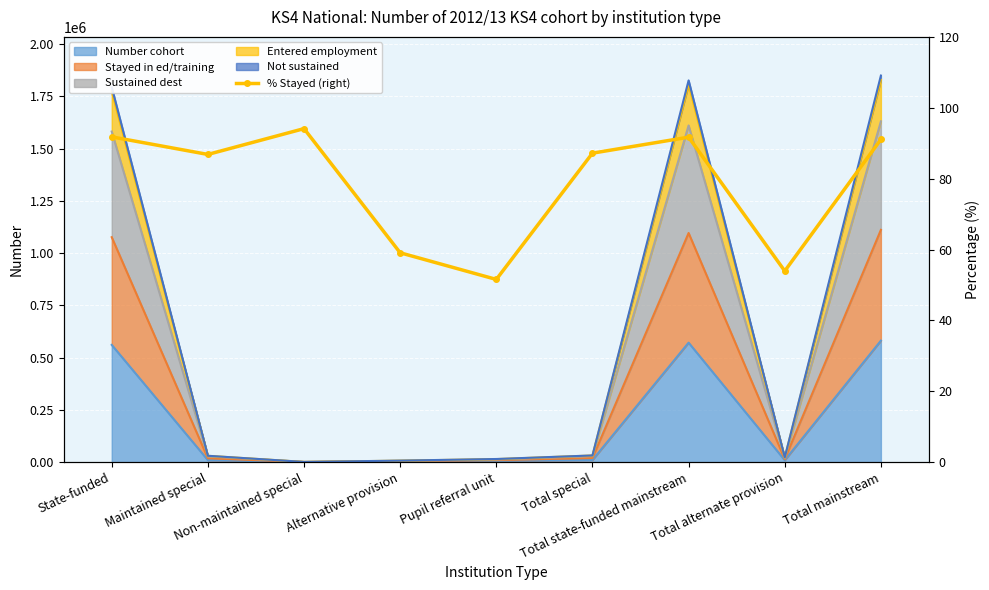

What is the greatest value displayed?

94.1